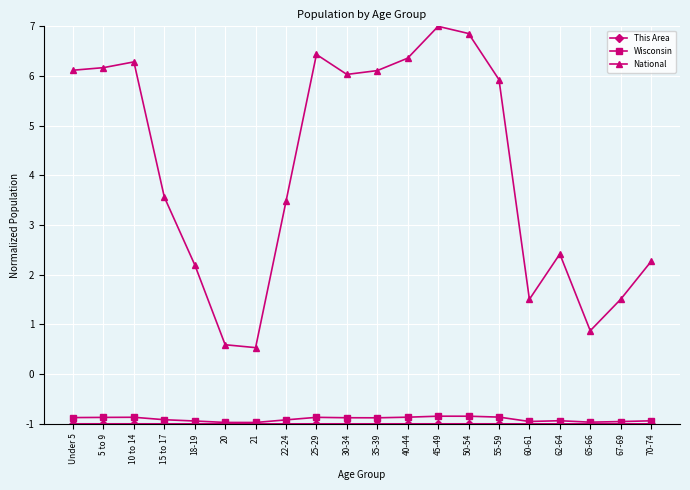

Which series has the largest total across all categories?

National